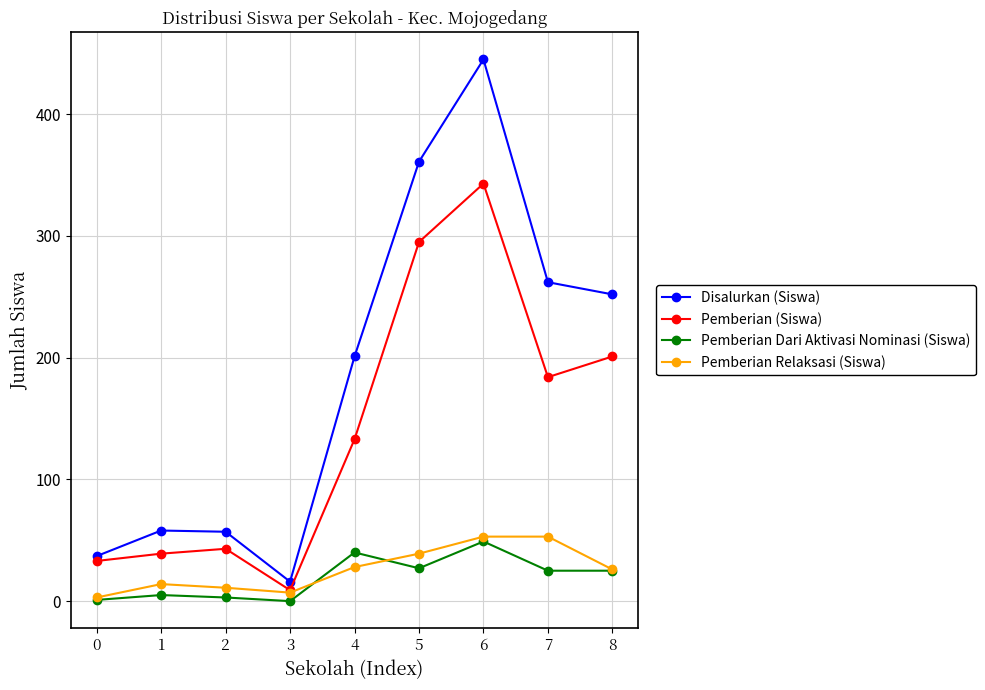

What is the lowest value of the Disalurkan (Siswa) series?

16